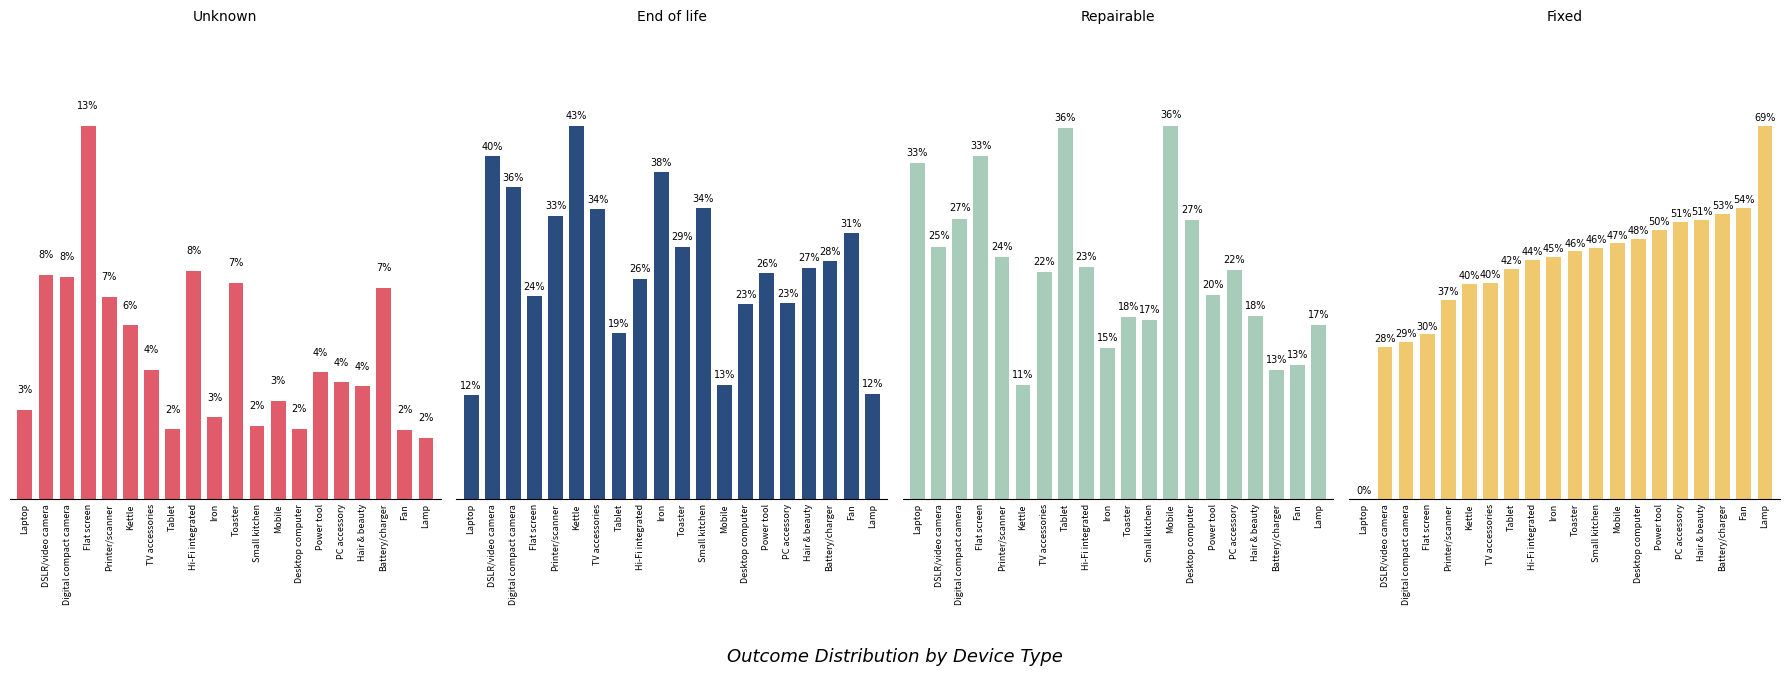

What is the label of the 8th bar from the left?

Tablet